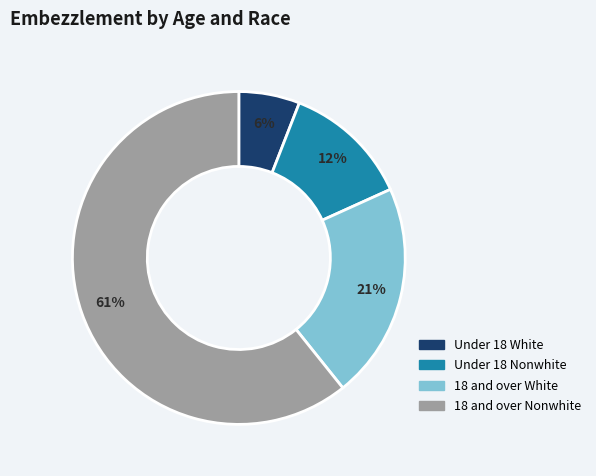

To the nearest percent, what is the difference between the largest and smallest slice percentages?

55%